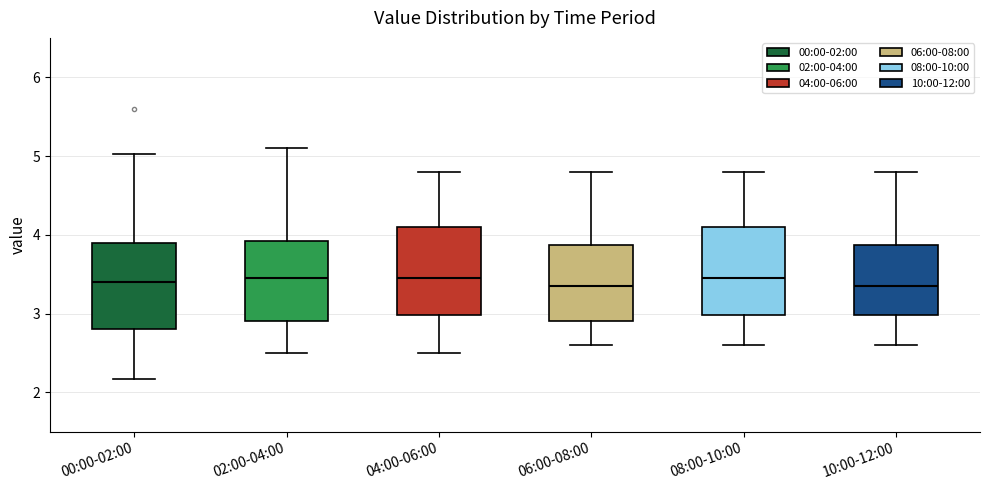

Where is the lower edge of the box for 06:00-08:00 on the y-axis? The values are not printed on the chart, so give them approximately, as read against the axis.

2.9